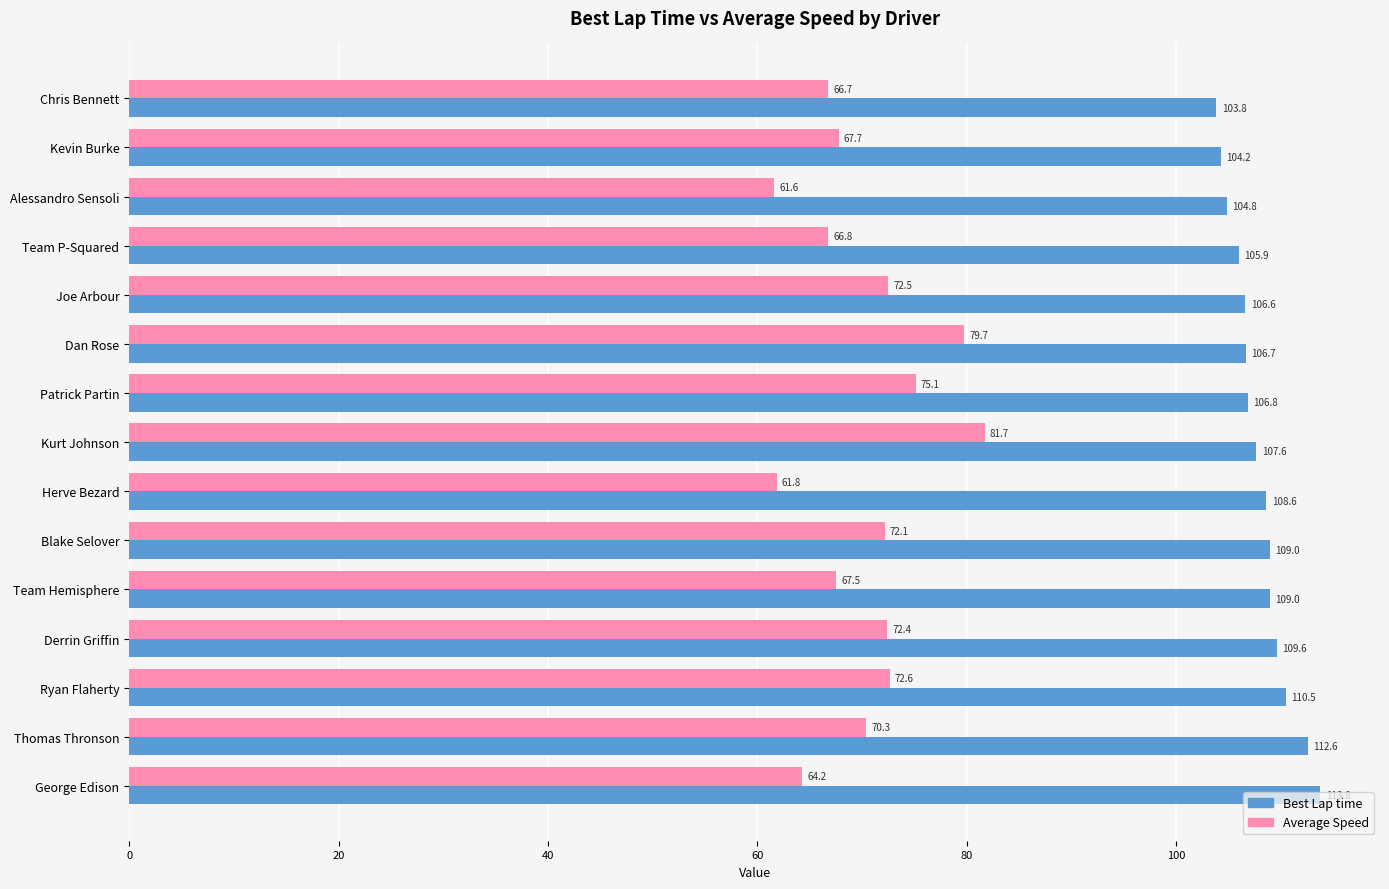

Where is Average Speed nearest to the value 71?

Thomas Thronson